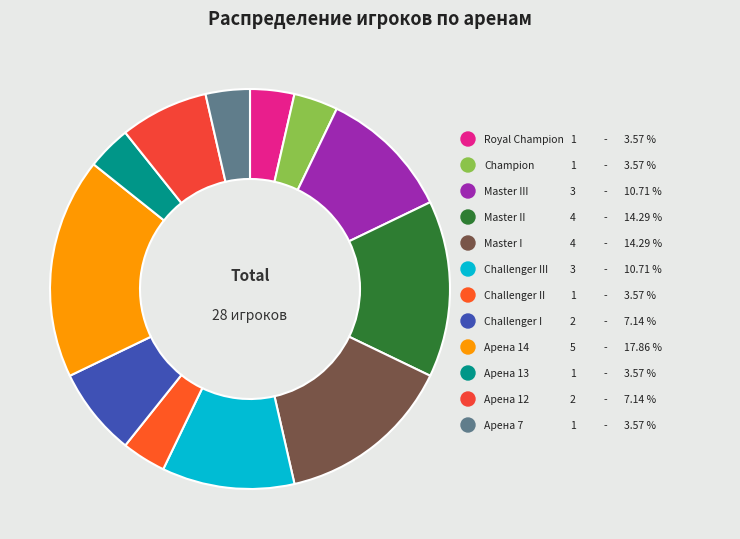

Approximately how many times larger is the value at Master III compared to Master II?

0.8